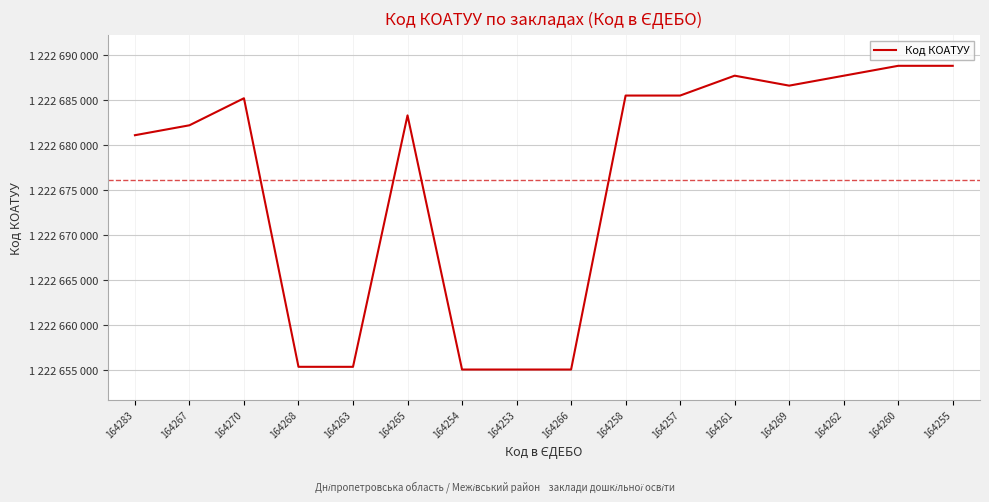

What is the value of the 13th point from the left?

1222686601